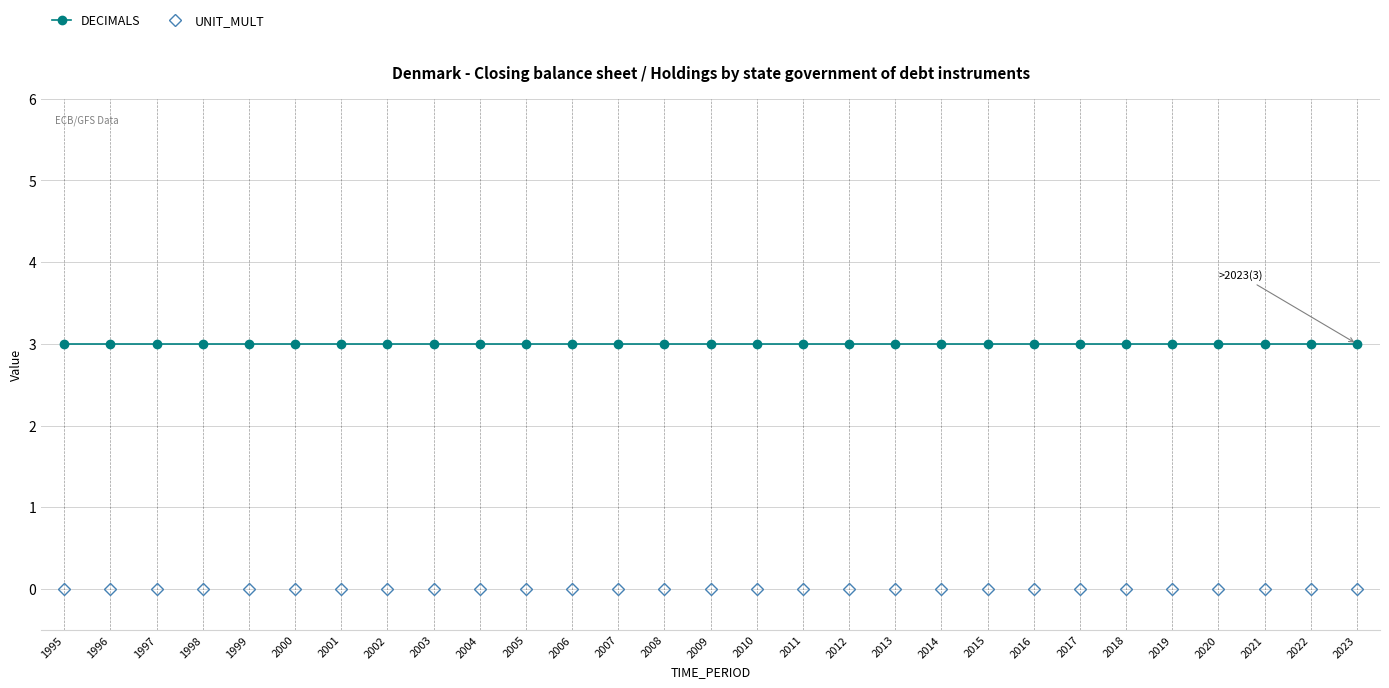

Is it true that DECIMALS equals 1 at 2015?

False